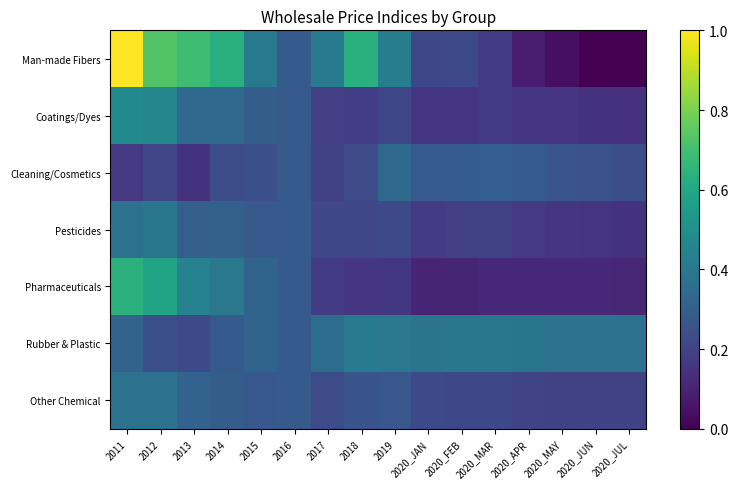

Reading left to right, list all the values displayed in this chart.

Man-made Fibers: 2011=1.0	2012=0.7	2013=0.7	2014=0.6	2015=0.4	2016=0.3	2017=0.4	2018=0.6	2019=0.4	2020_JAN=0.2	2020_FEB=0.2	2020_MAR=0.2	2020_APR=0.1	2020_MAY=0.0	2020_JUN=0.0	2020_JUL=0.0
Coatings/Dyes: 2011=0.5	2012=0.5	2013=0.3	2014=0.3	2015=0.3	2016=0.3	2017=0.2	2018=0.2	2019=0.2	2020_JAN=0.2	2020_FEB=0.2	2020_MAR=0.2	2020_APR=0.2	2020_MAY=0.2	2020_JUN=0.1	2020_JUL=0.1
Cleaning/Cosmetics: 2011=0.2	2012=0.2	2013=0.1	2014=0.2	2015=0.2	2016=0.3	2017=0.2	2018=0.2	2019=0.3	2020_JAN=0.3	2020_FEB=0.3	2020_MAR=0.3	2020_APR=0.3	2020_MAY=0.3	2020_JUN=0.3	2020_JUL=0.2
Pesticides: 2011=0.4	2012=0.4	2013=0.3	2014=0.3	2015=0.3	2016=0.3	2017=0.2	2018=0.2	2019=0.2	2020_JAN=0.2	2020_FEB=0.2	2020_MAR=0.2	2020_APR=0.2	2020_MAY=0.2	2020_JUN=0.2	2020_JUL=0.1
Pharmaceuticals: 2011=0.6	2012=0.6	2013=0.4	2014=0.4	2015=0.3	2016=0.3	2017=0.2	2018=0.2	2019=0.2	2020_JAN=0.1	2020_FEB=0.1	2020_MAR=0.1	2020_APR=0.1	2020_MAY=0.1	2020_JUN=0.1	2020_JUL=0.1
Rubber & Plastic: 2011=0.3	2012=0.2	2013=0.2	2014=0.3	2015=0.3	2016=0.3	2017=0.4	2018=0.4	2019=0.4	2020_JAN=0.4	2020_FEB=0.4	2020_MAR=0.4	2020_APR=0.4	2020_MAY=0.4	2020_JUN=0.4	2020_JUL=0.4
Other Chemical: 2011=0.4	2012=0.4	2013=0.3	2014=0.3	2015=0.3	2016=0.3	2017=0.2	2018=0.3	2019=0.3	2020_JAN=0.2	2020_FEB=0.2	2020_MAR=0.2	2020_APR=0.2	2020_MAY=0.2	2020_JUN=0.2	2020_JUL=0.2